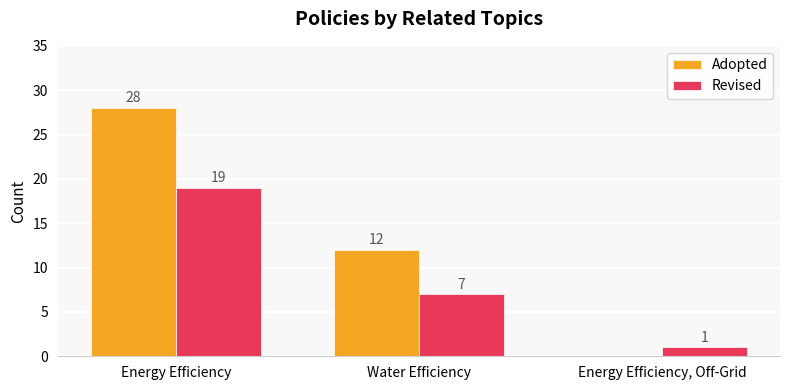

What is the greatest value displayed?

28